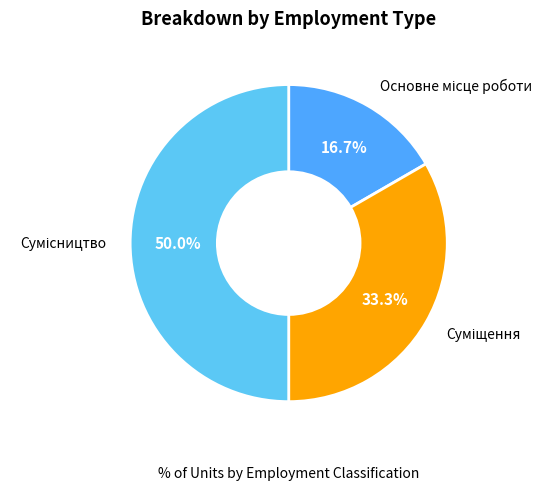

What is the ratio of the value at Основне місце роботи to the value at Суміщення?

0.5